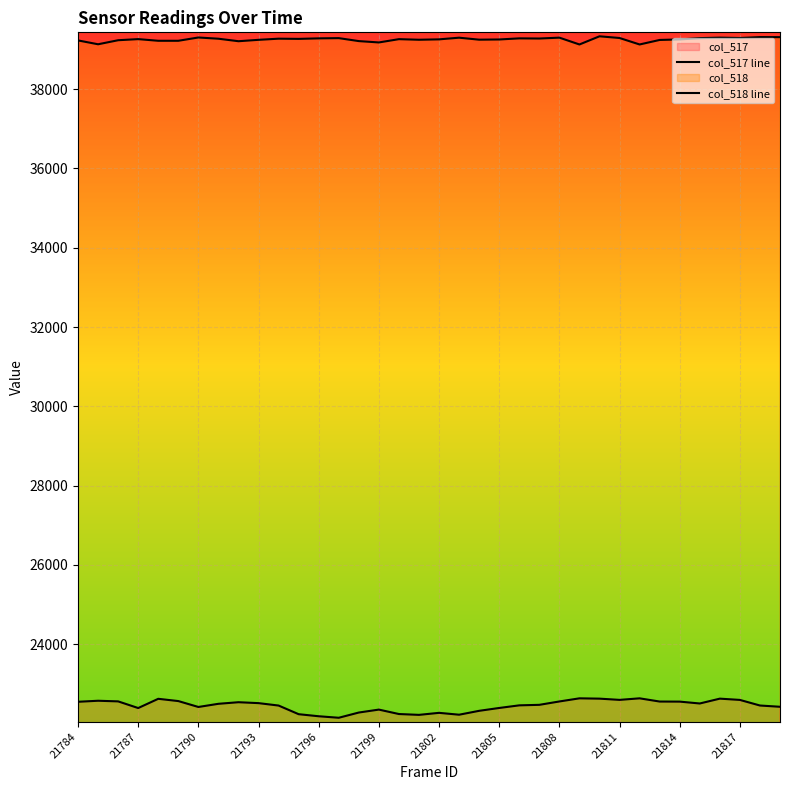

Reading right to left, extract all data points from this chart.

col_517 line: 22425	22457	22598	22630	22508	22555	22557	22638	22599	22630	22638	22559	22474	22461	22395	22323	22225	22272	22221	22242	22354	22280	22148	22186	22238	22456	22517	22540	22500	22420	22569	22626	22393	22561	22577	22551
col_518 line: 39310	39311	39288	39297	39285	39252	39239	39125	39288	39331	39125	39297	39275	39279	39251	39246	39296	39254	39244	39259	39176	39210	39285	39279	39266	39271	39242	39207	39270	39301	39218	39218	39260	39232	39130	39227